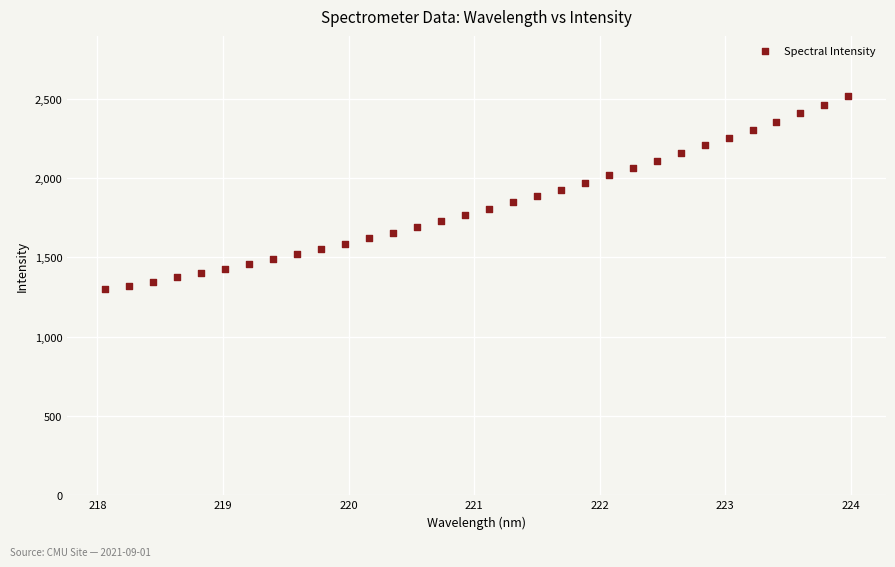

What is the range of X values (max minus min)?

5.9